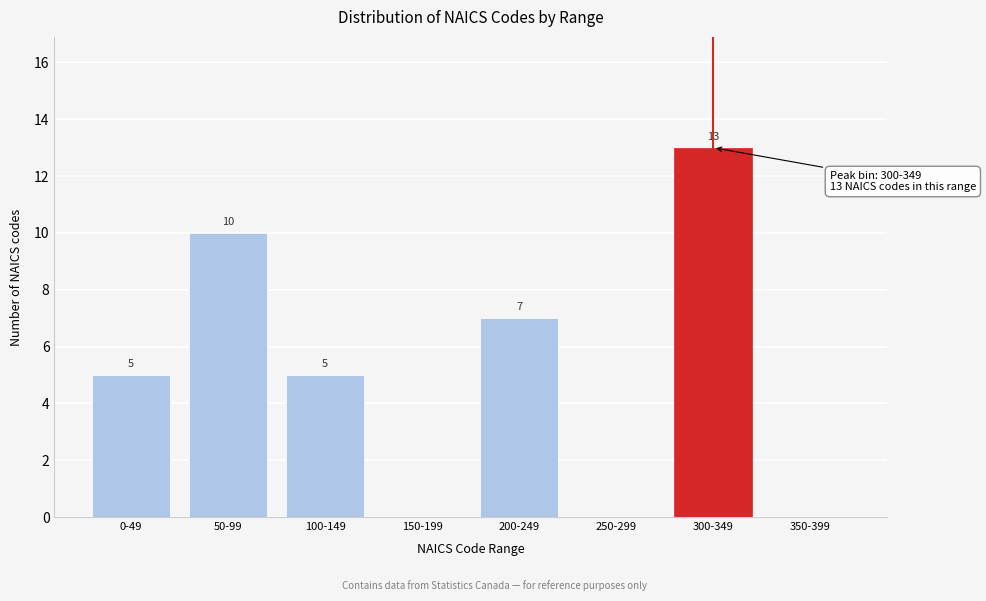

Reading right to left, extract all data points from this chart.

350-399=0	300-349=13	250-299=0	200-249=7	150-199=0	100-149=5	50-99=10	0-49=5